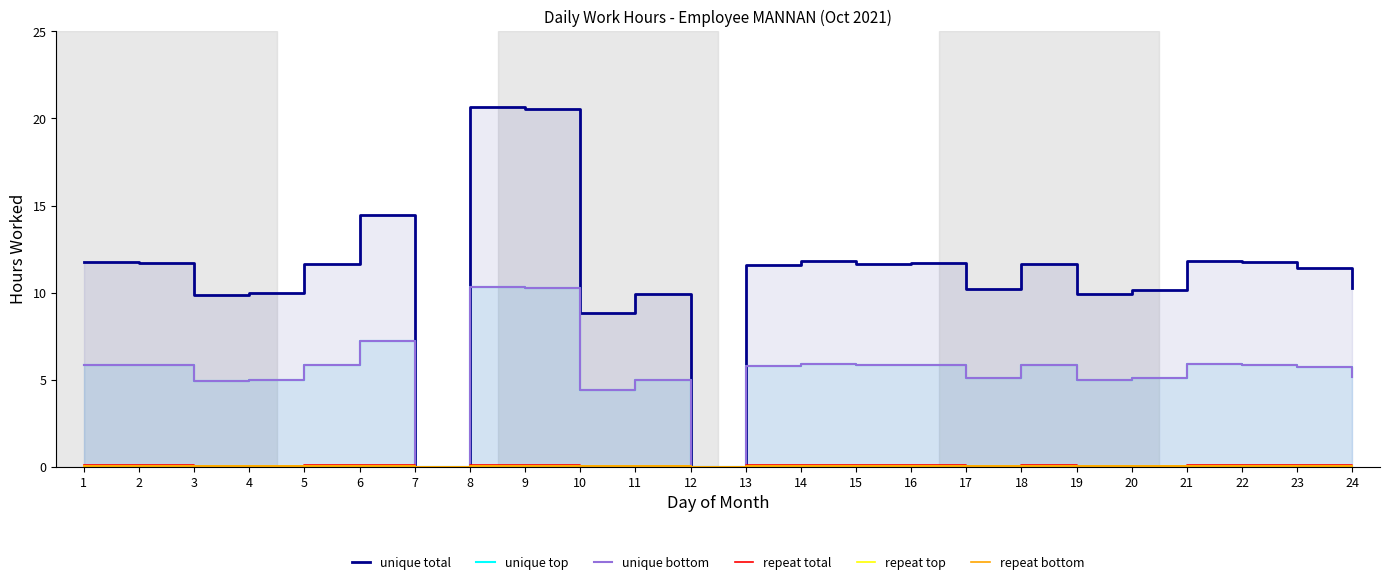

How many positive values does the unique bottom series have?

22